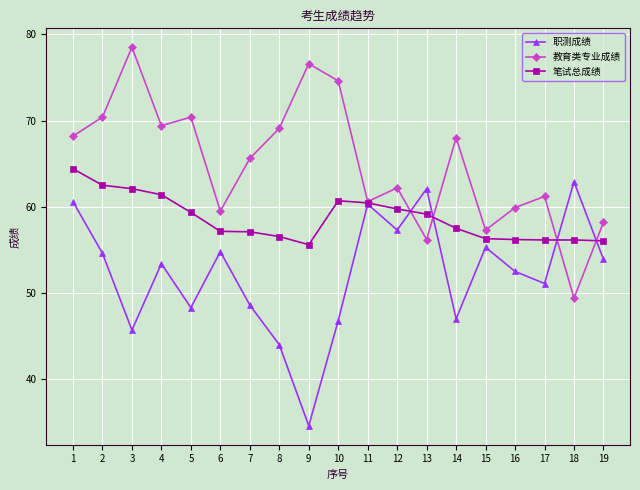

How many data points in 职测成绩 are less than 53?

9